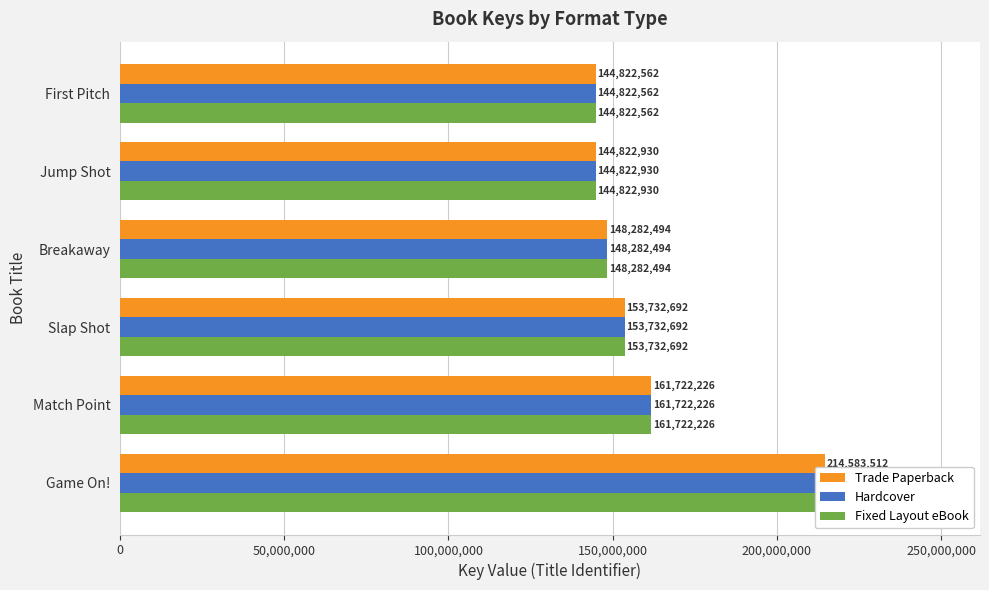

At Game On!, list the series in order from smallest to largest.

Trade Paperback, Hardcover, Fixed Layout eBook